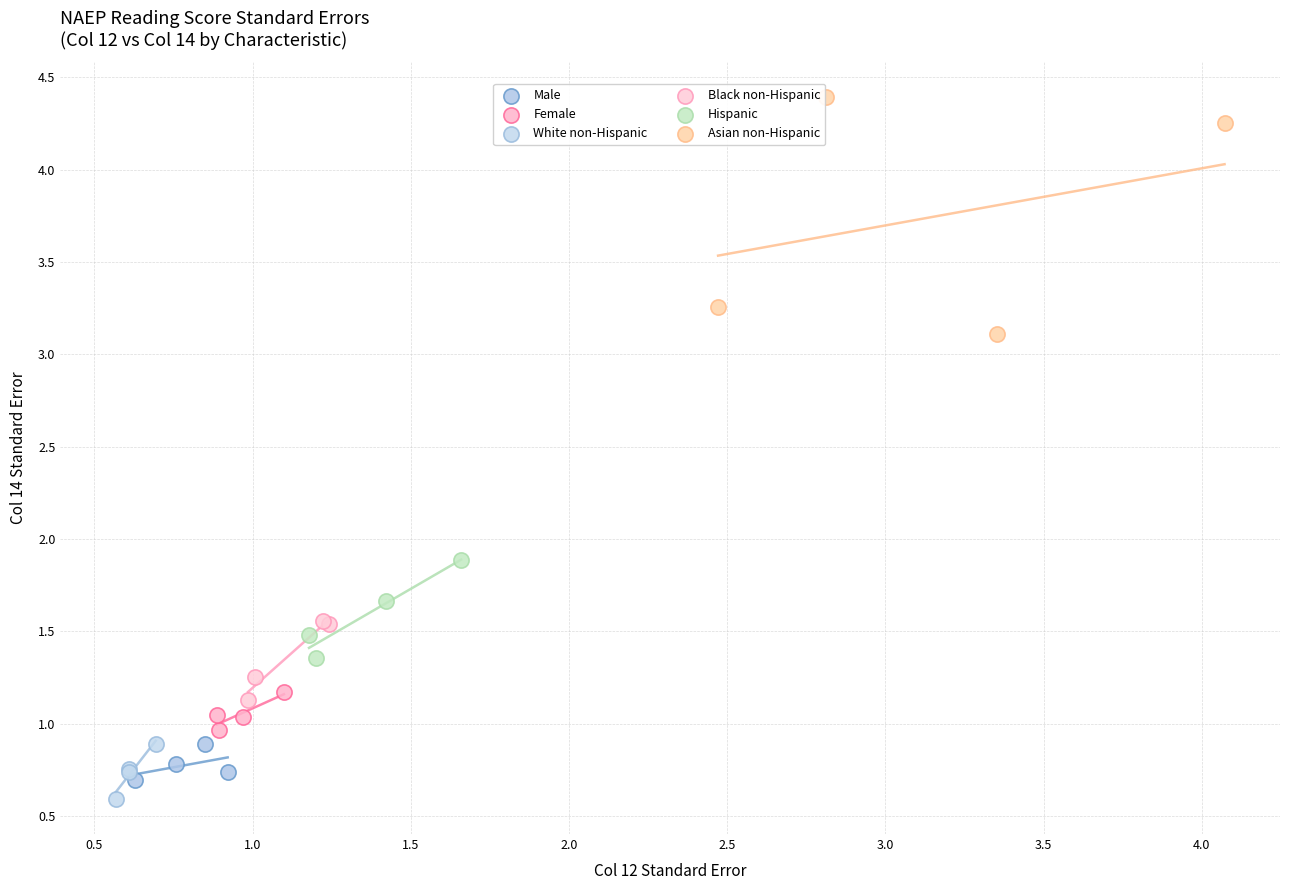

Which series has the largest Y range (max minus min)?

Asian non-Hispanic